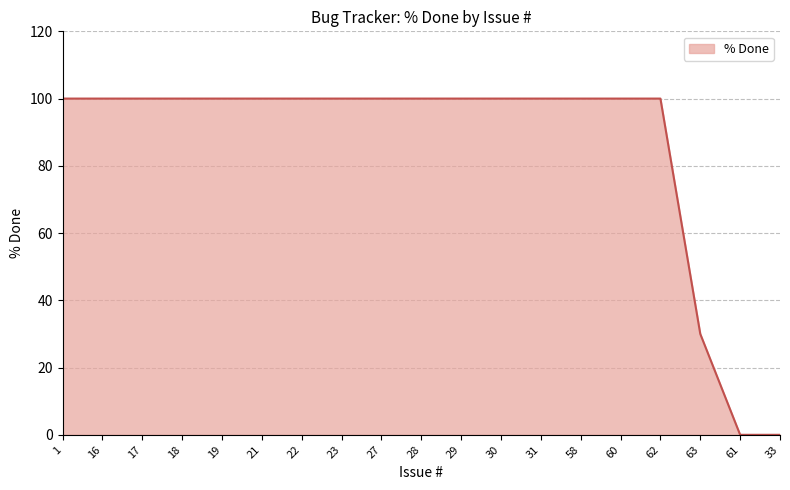

Does the chart display data point markers on the line(s)?

No